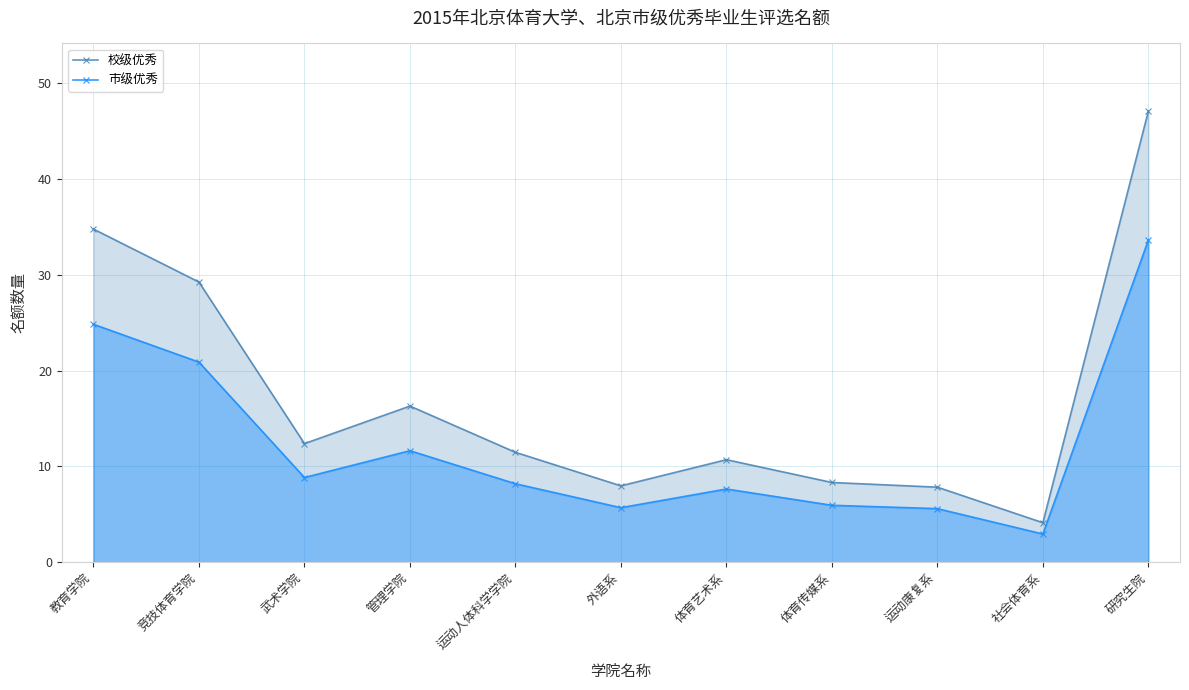

Read the 校级优秀 value at 社会体育系.

4.1